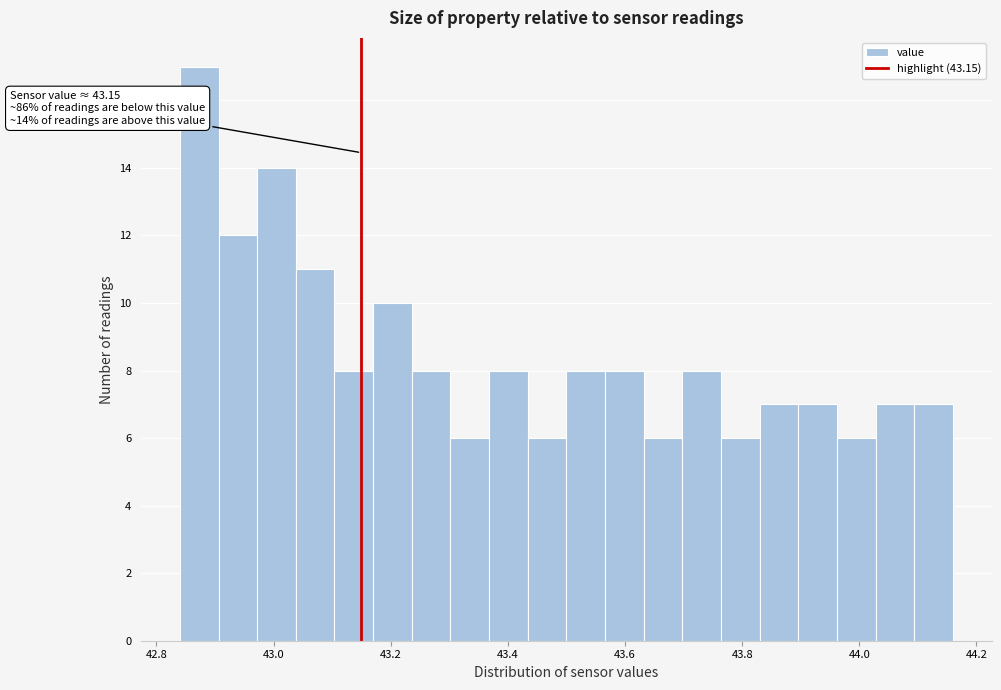

Around what value on the x-axis is the tallest bar? Give the approximate position of its centre, as read against the axis.

42.88